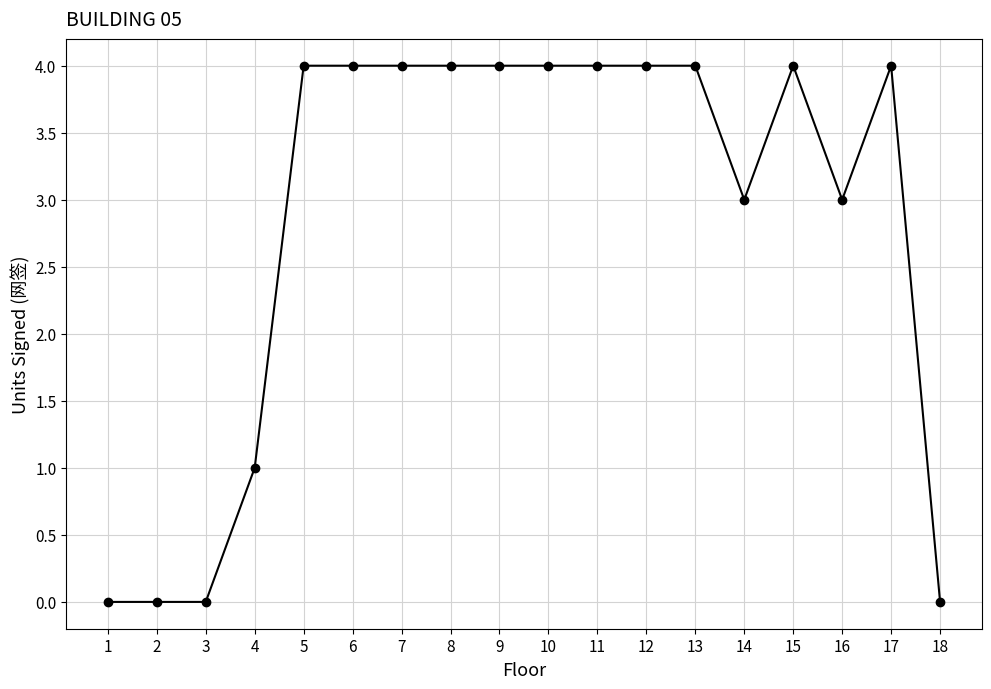

The value at 12 is 4. True or false?

True